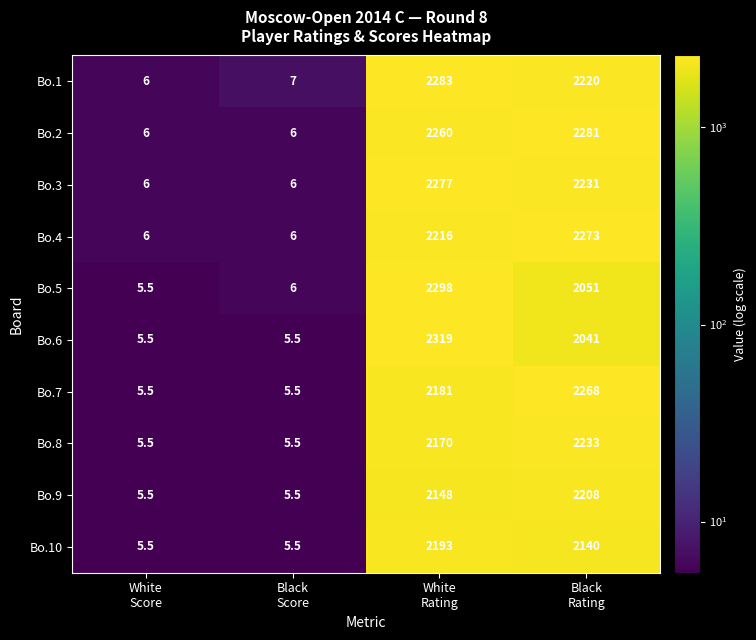

Which series has the widest spread of values?

Bo.6